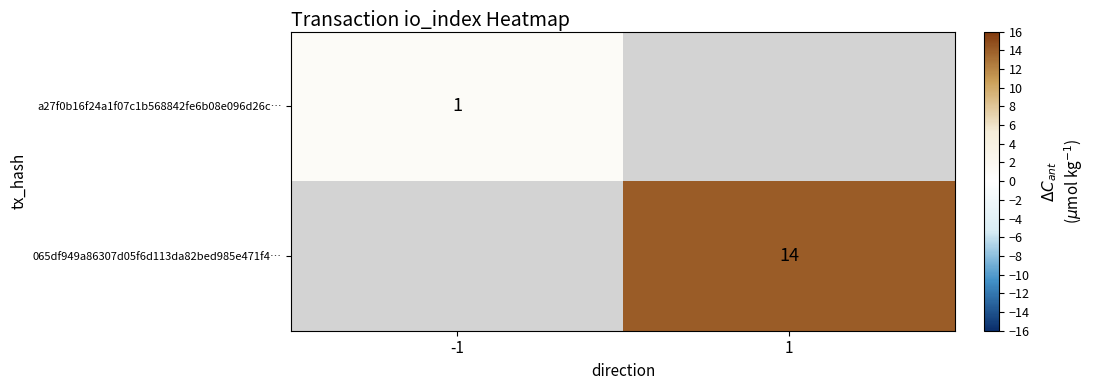

The a27f0b16f24a1f07c1b568842fe6b08e096d26c… series shows 1 at -1. True or false?

True